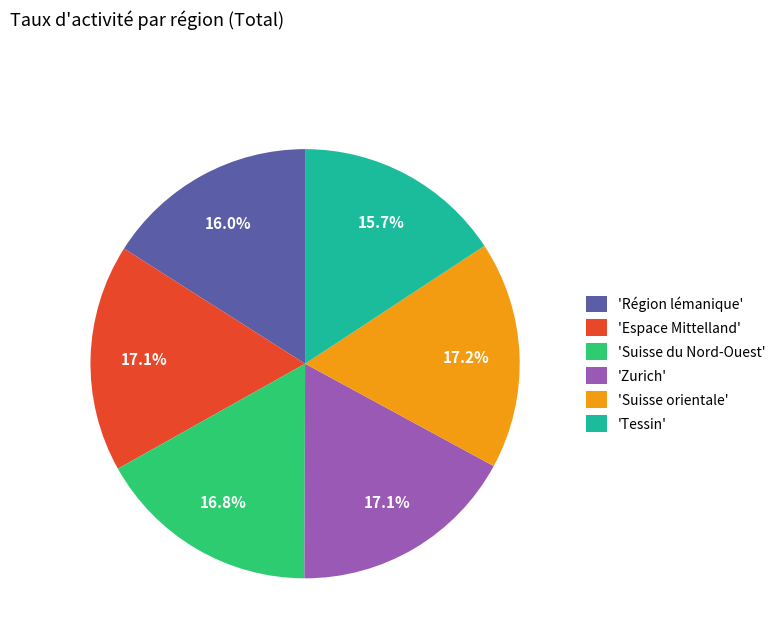

Do 'Espace Mittelland' and 'Région lémanique' together represent more than half of the pie?

No